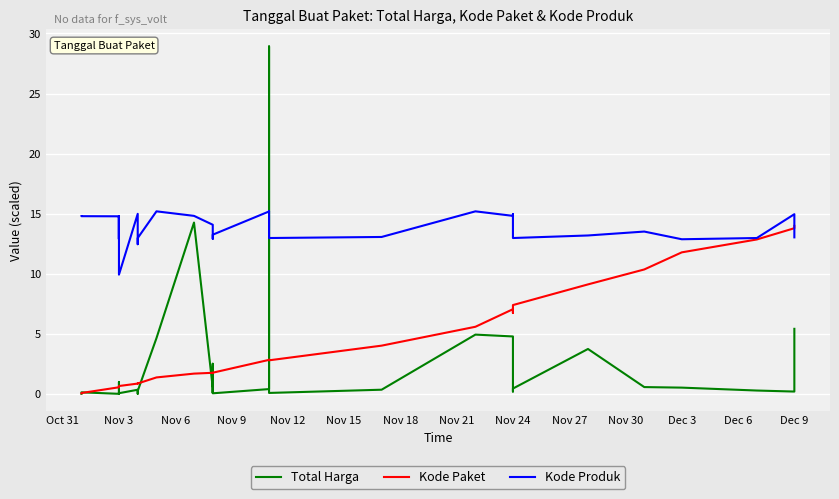

Reading left to right, transcribe all the data shown in this chart.

Total Harga: 0.0	0.1	0.0	1.0	0.0	0.0	0.0	0.0	0.1	0.1	0.3	0.3	0.0	0.2	4.6	14.3	0.5	0.1	0.2	2.5	0.0	0.4	28.9	0.1	0.3	4.9	4.8	0.2	0.4	3.7	0.6	0.5	0.3	0.2	5.4
Kode Paket: 0.0	0.1	0.5	0.6	0.6	0.6	0.6	0.6	0.6	0.7	0.9	0.9	0.9	0.9	1.4	1.7	1.8	1.7	1.7	1.7	1.8	2.8	2.8	2.8	4.0	5.6	7.0	6.7	7.4	9.1	10.4	11.8	12.9	13.8	14.0
Kode Produk: 14.8	14.8	14.8	12.9	14.8	14.8	14.8	12.9	14.8	9.9	15.0	13.7	12.5	13.0	15.2	14.8	14.1	12.9	12.9	13.1	13.2	15.2	15.2	13.0	13.1	15.2	14.8	15.0	13.0	13.2	13.5	12.9	13.0	15.0	13.0